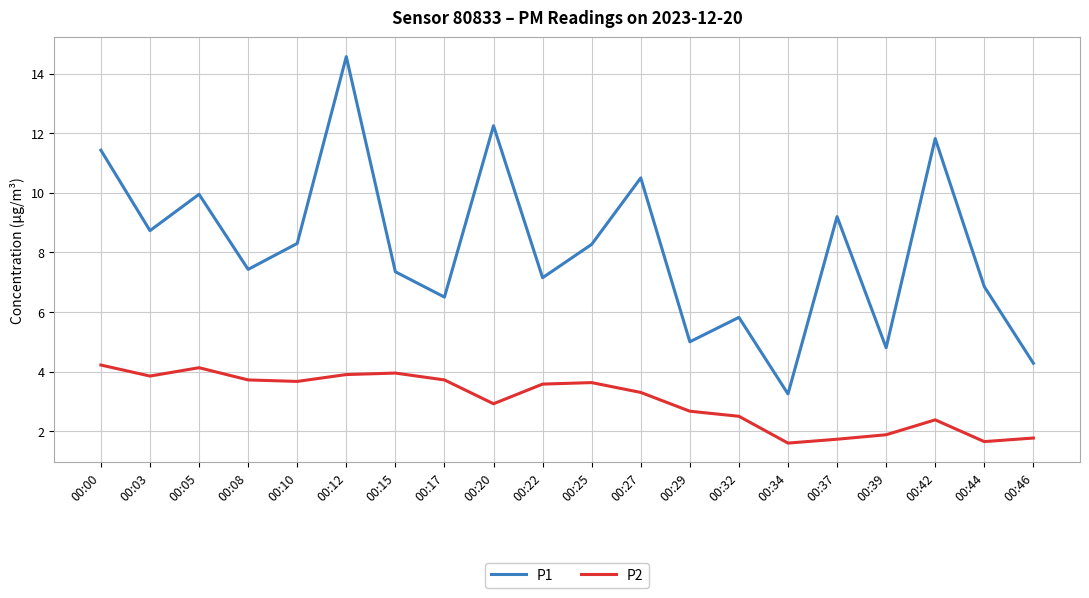

What is the spread (max minus min) of values at 00:39?

2.9